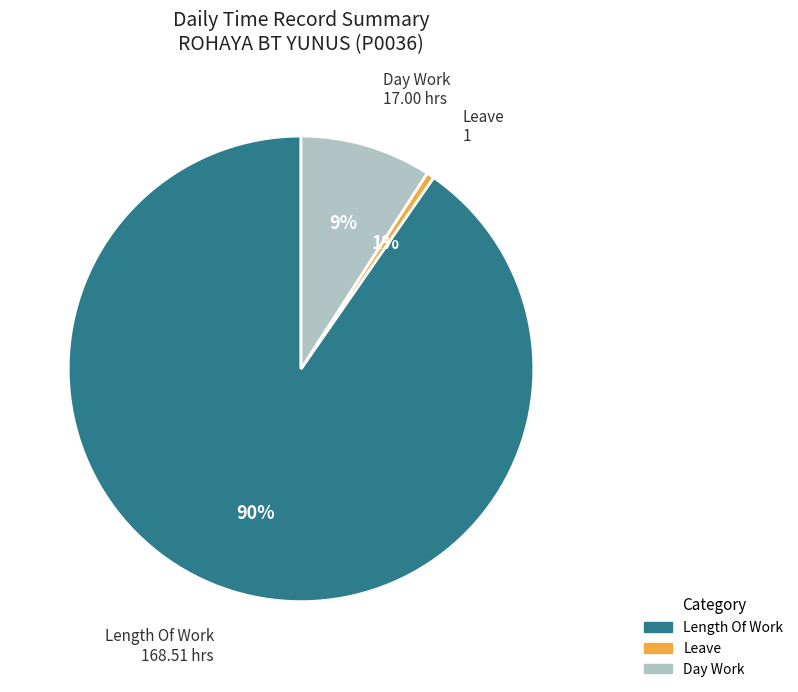

To the nearest percent, what is the average slice percentage?

33%